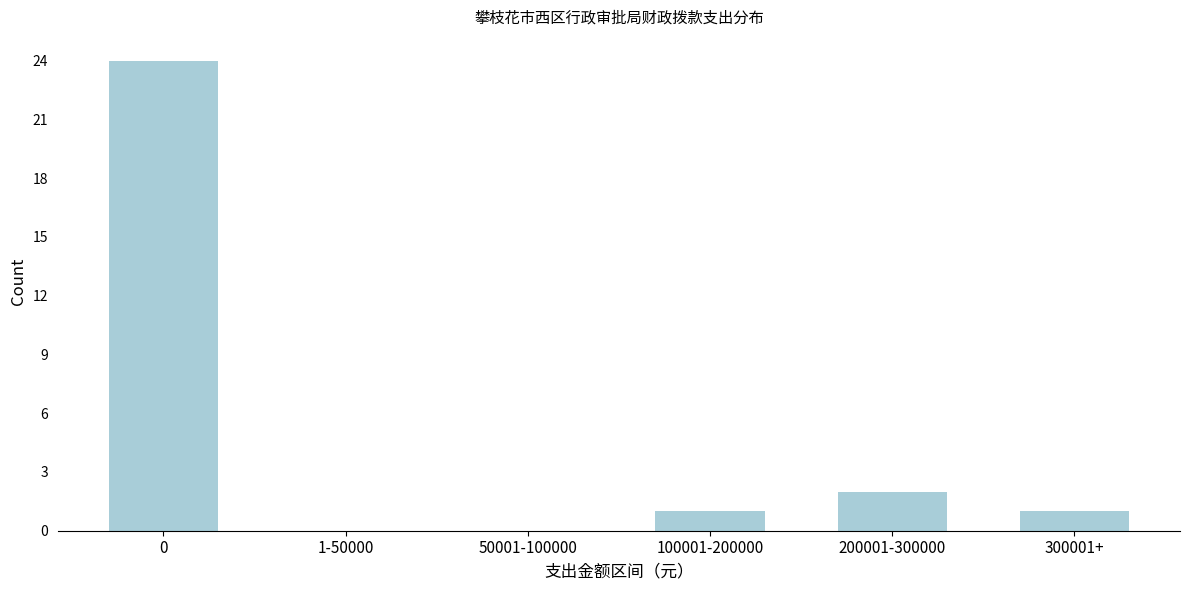

Reading left to right, extract all data points from this chart.

0=24	1-50000=0	50001-100000=0	100001-200000=1	200001-300000=2	300001+=1